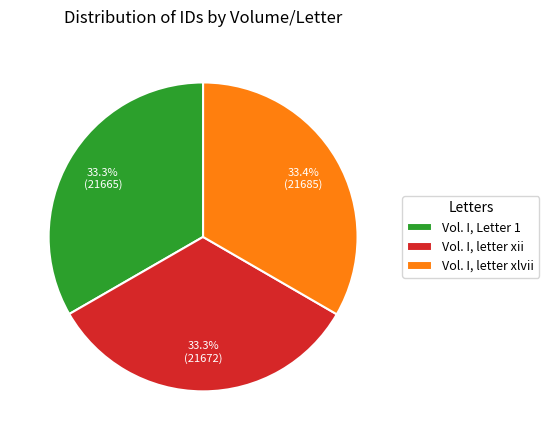

What is the ratio of the value at Vol. I, Letter 1 to the value at Vol. I, letter xii?

1.0